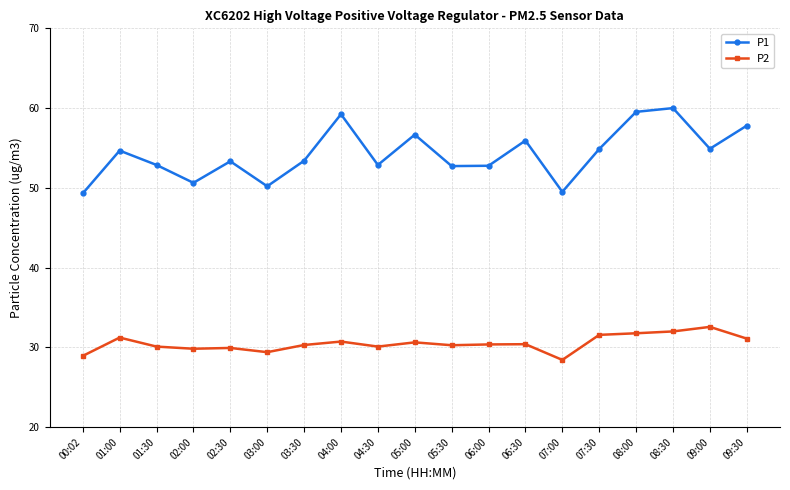

Is this an area chart (filled region under the line)?

No